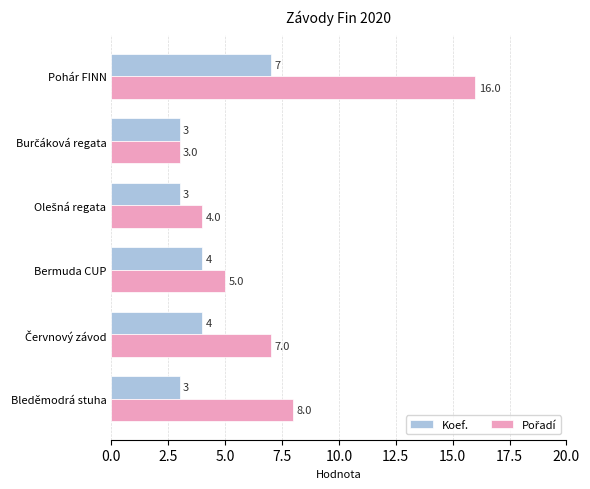

What is the highest value of the Koef. series?

7